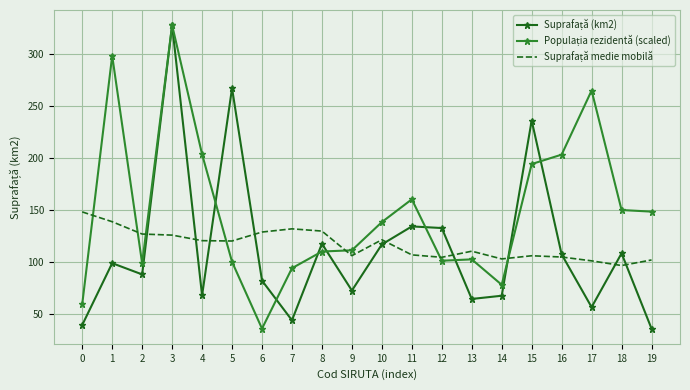

What is the spread (max minus min) of values at 5?

166.7